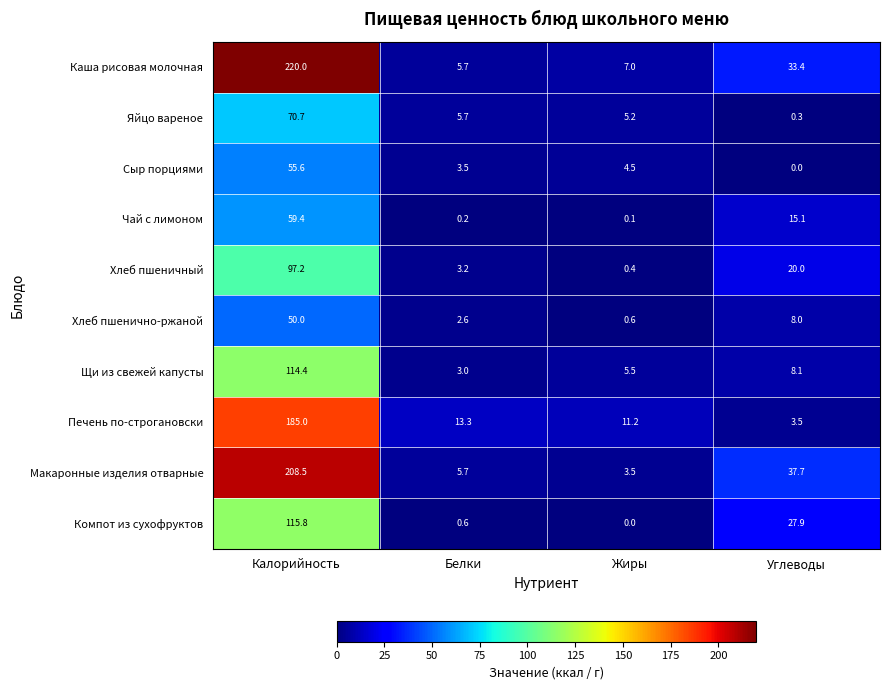

Which label corresponds to the largest value in the chart?

Калорийность